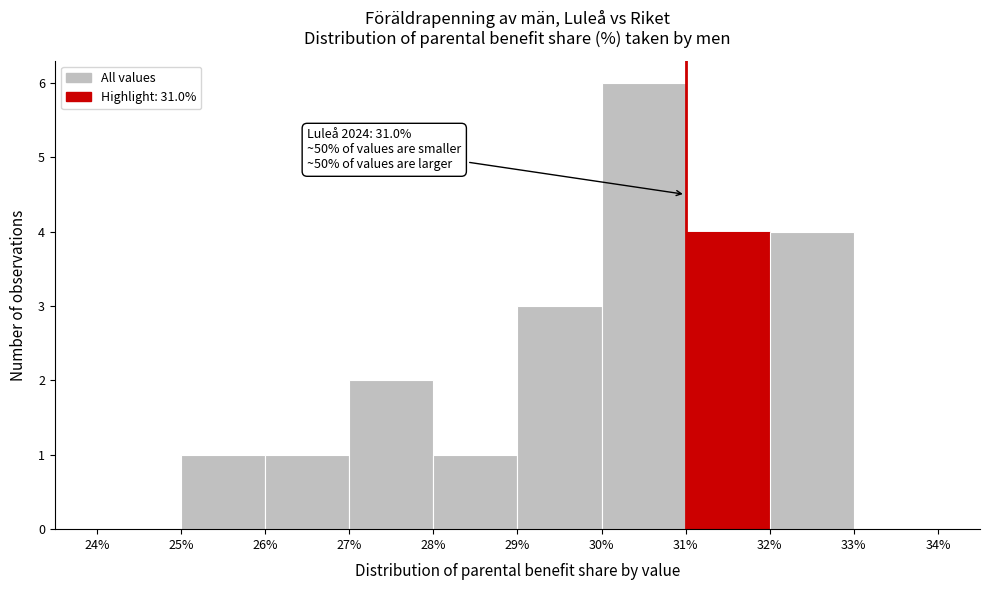

Which range on the x-axis has the tallest bar?

30% to 31%